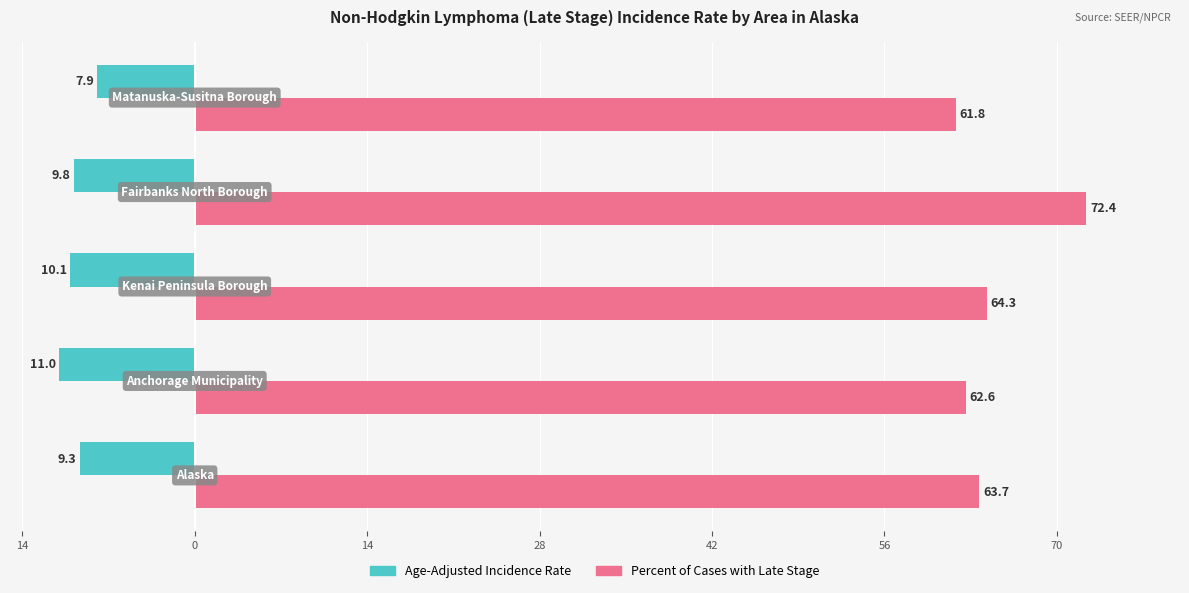

What is the average value of the Age-Adjusted Incidence Rate series?

-9.6